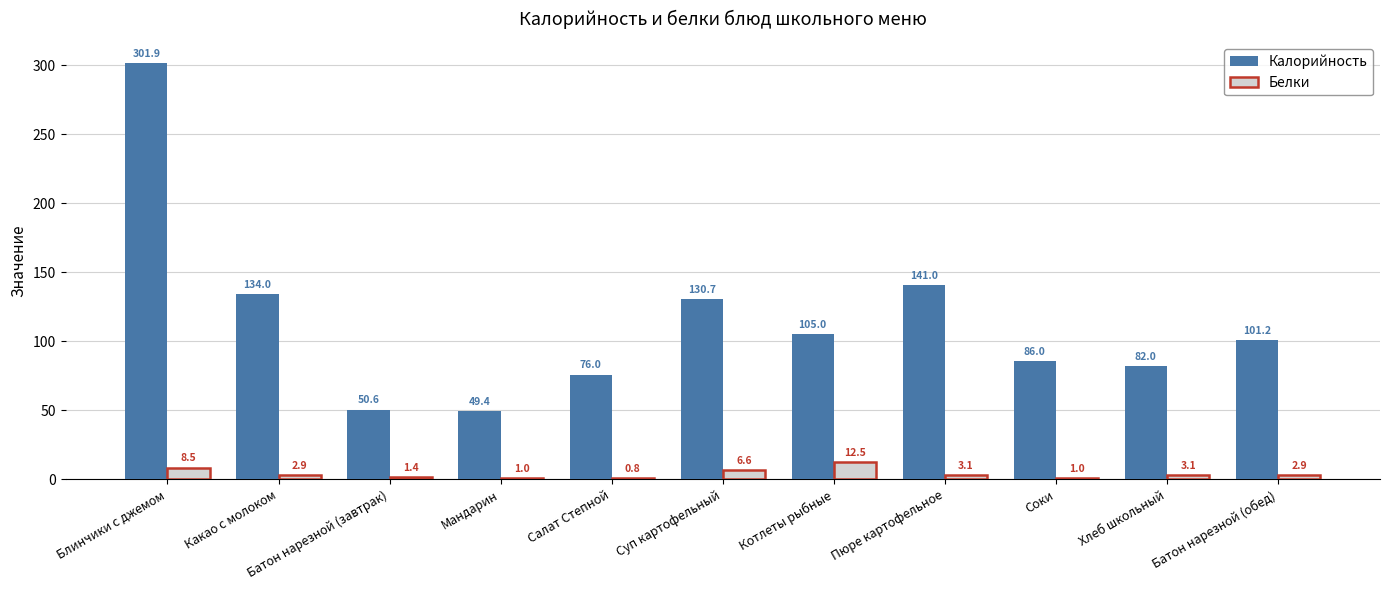

True or false: Калорийность has a value of 101.2 at Батон нарезной (обед).

True